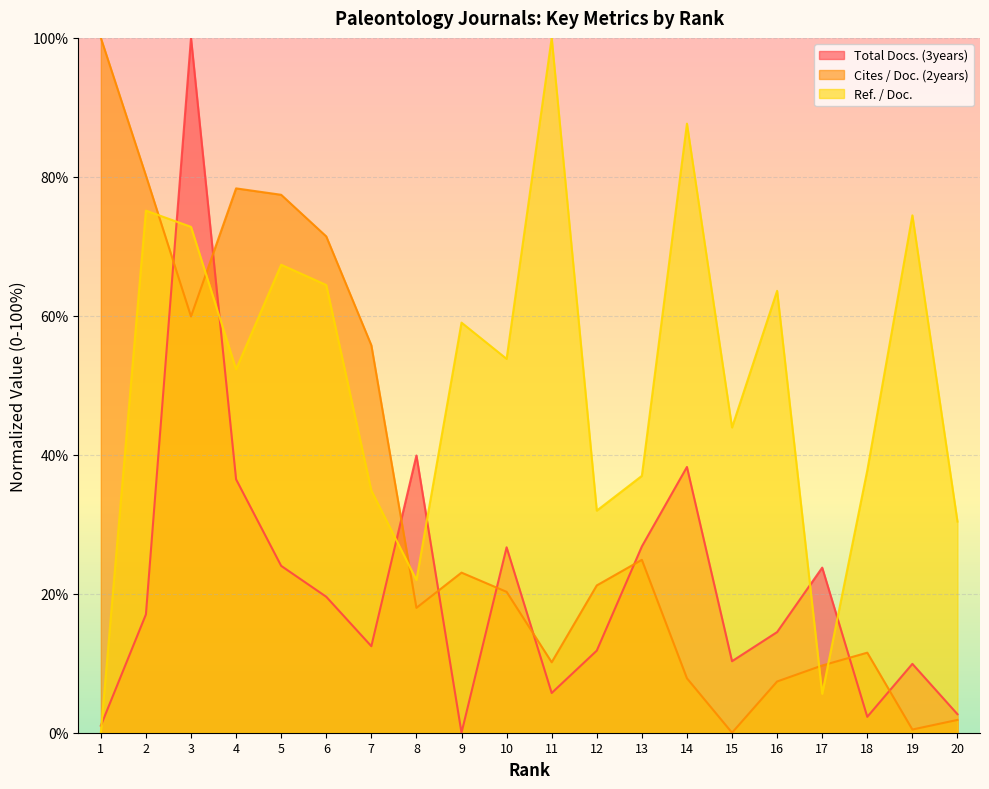

Where do Ref. / Doc. and Total Docs. (3years) first cross each other?

1 and 2